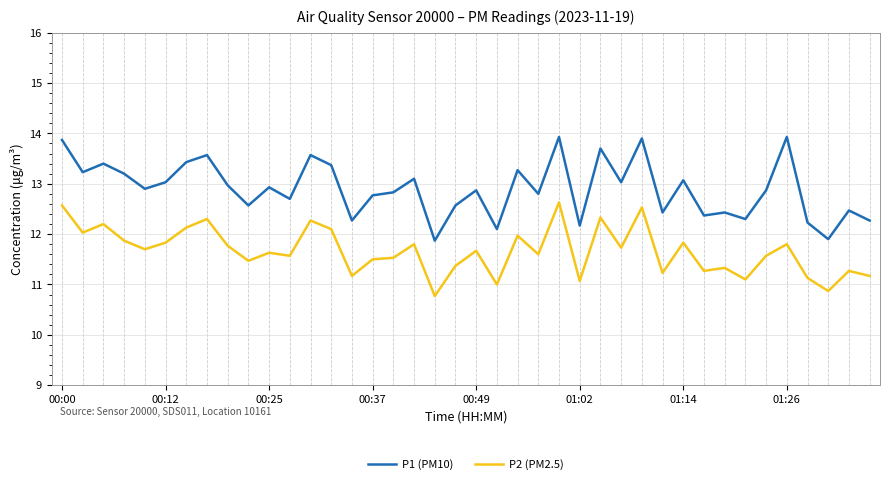

True or false: P2 (PM2.5) and P1 (PM10) intersect in this chart.

False